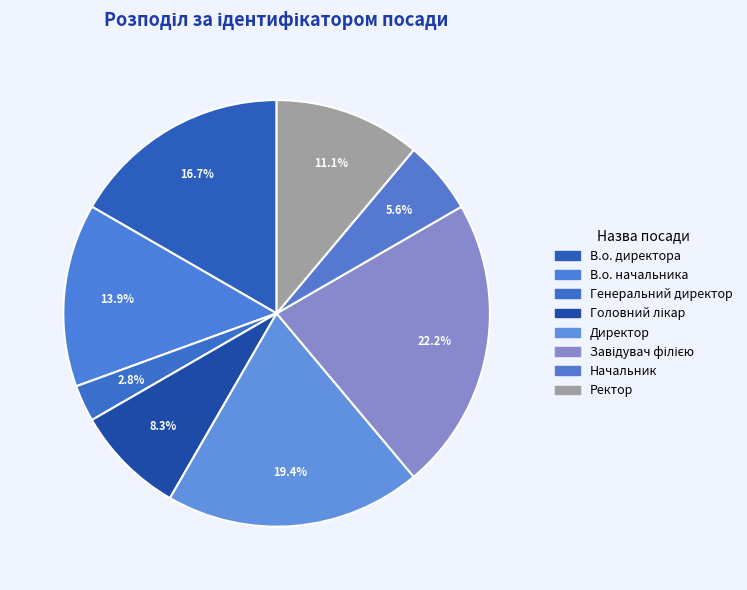

To the nearest percent, what portion does Ректор represent?

11%